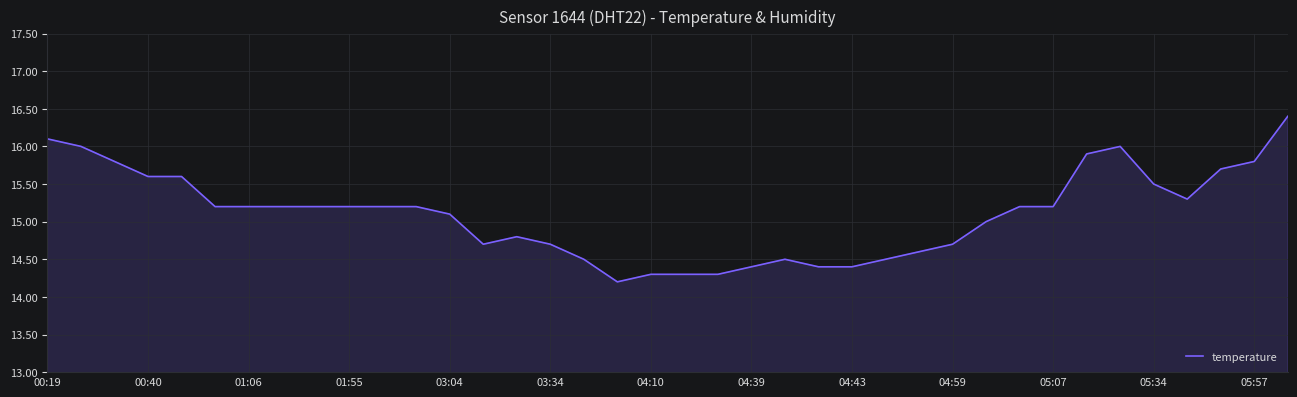

What is the difference between the maximum and minimum values?

2.2